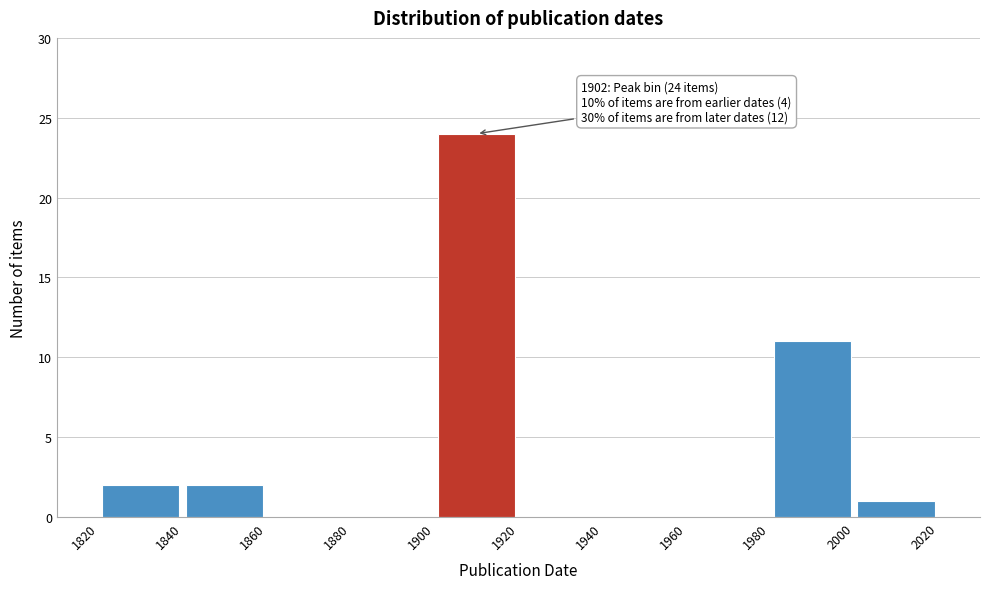

Over which range of the x-axis is the bar tallest?

1900 to 1920